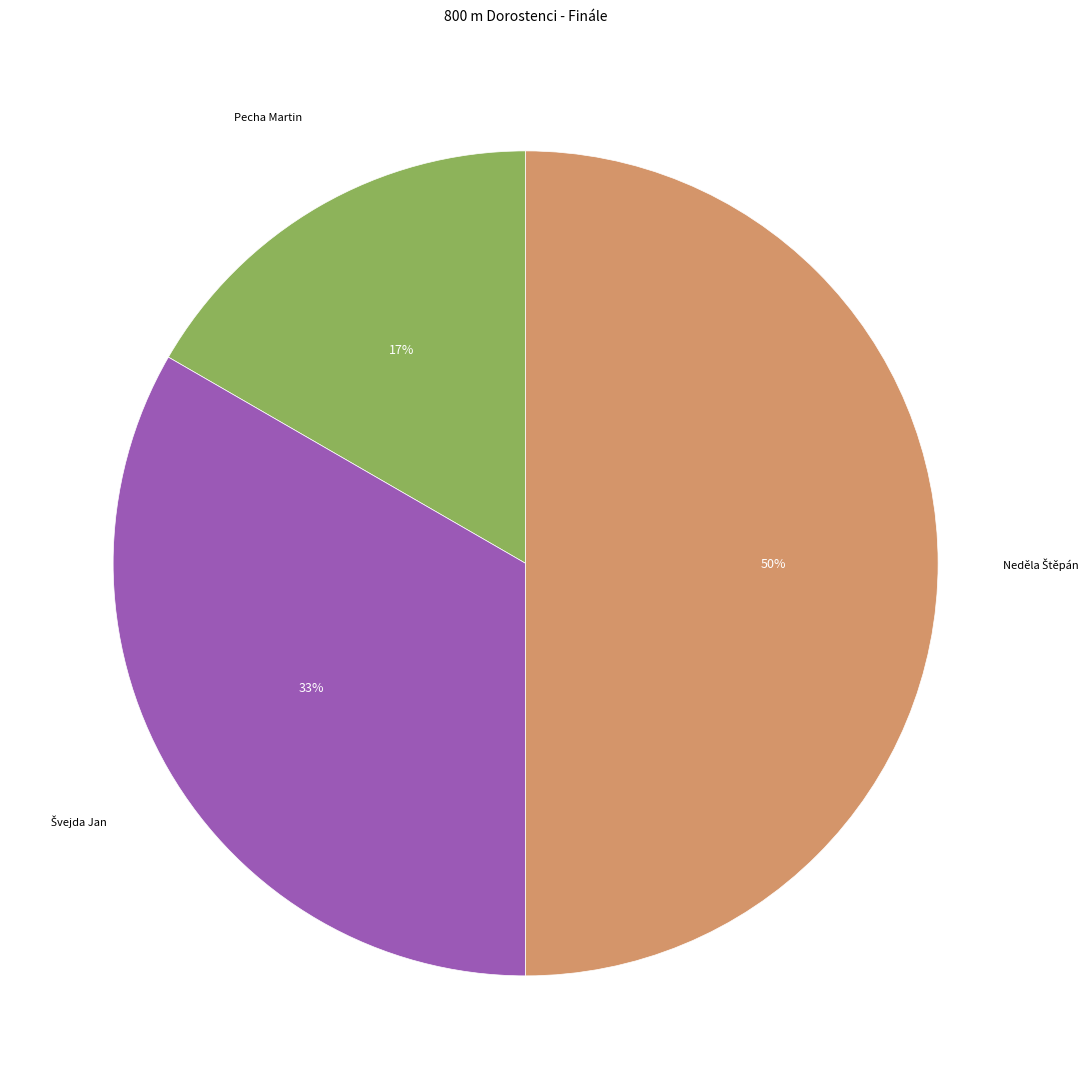

To the nearest percent, what portion does Pecha Martin represent?

17%